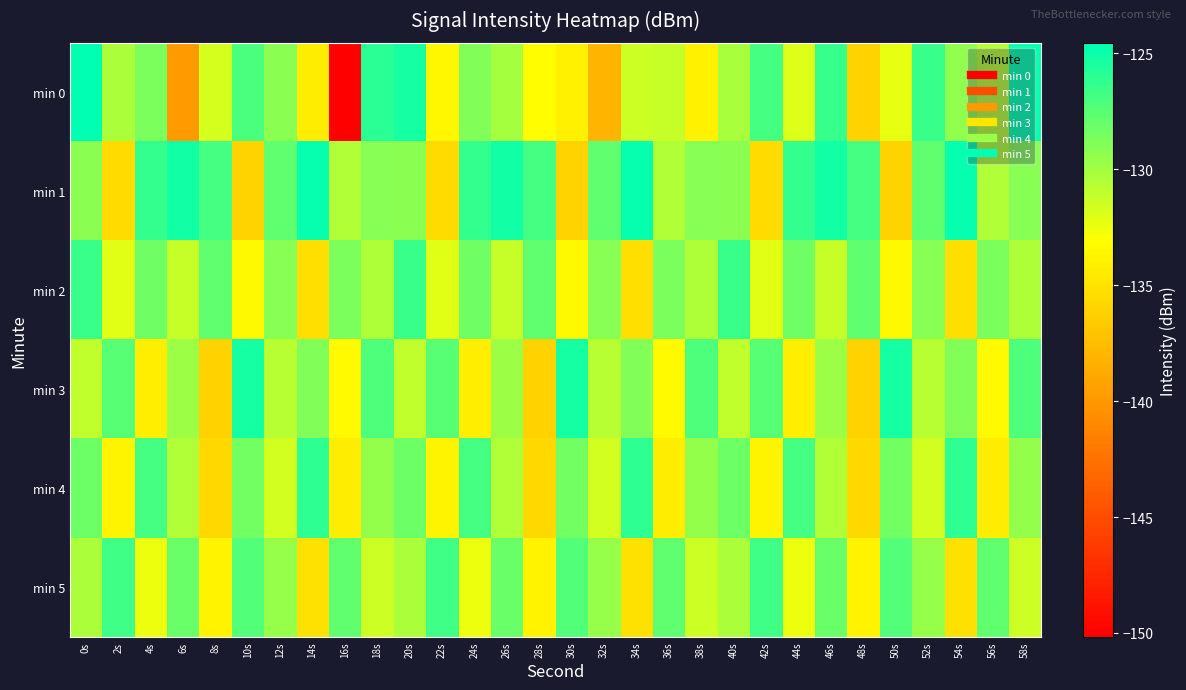

Reading left to right, transcribe all the data shown in this chart.

min 0: 0s=-124.6	2s=-130.3	4s=-128.7	6s=-139.8	8s=-131.7	10s=-127.1	12s=-129.2	14s=-134.3	16s=-150.2	18s=-126.0	20s=-125.3	22s=-133.6	24s=-128.9	26s=-130.1	28s=-133.2	30s=-134.0	32s=-138.0	34s=-131.4	36s=-131.2	38s=-134.0	40s=-130.2	42s=-126.9	44s=-132.1	46s=-126.4	48s=-136.0	50s=-132.3	52s=-126.5	54s=-129.4	56s=-130.7	58s=-124.9
min 1: 0s=-129.2	2s=-135.5	4s=-126.3	6s=-125.2	8s=-126.9	10s=-136.0	12s=-127.8	14s=-124.8	16s=-130.5	18s=-129.1	20s=-129.2	22s=-135.5	24s=-126.3	26s=-125.2	28s=-126.9	30s=-136.0	32s=-127.8	34s=-124.8	36s=-130.5	38s=-129.1	40s=-129.2	42s=-135.5	44s=-126.3	46s=-125.2	48s=-126.9	50s=-136.0	52s=-127.8	54s=-124.8	56s=-130.5	58s=-129.1
min 2: 0s=-126.5	2s=-132.1	4s=-128.3	6s=-131.2	8s=-127.8	10s=-133.5	12s=-129.1	14s=-135.2	16s=-128.7	18s=-130.4	20s=-126.5	22s=-132.1	24s=-128.3	26s=-131.2	28s=-127.8	30s=-133.5	32s=-129.1	34s=-135.2	36s=-128.7	38s=-130.4	40s=-126.5	42s=-132.1	44s=-128.3	46s=-131.2	48s=-127.8	50s=-133.5	52s=-129.1	54s=-135.2	56s=-128.7	58s=-130.4
min 3: 0s=-131.0	2s=-127.5	4s=-134.2	6s=-129.8	8s=-136.1	10s=-125.3	12s=-130.7	14s=-128.9	16s=-133.4	18s=-127.2	20s=-131.0	22s=-127.5	24s=-134.2	26s=-129.8	28s=-136.1	30s=-125.3	32s=-130.7	34s=-128.9	36s=-133.4	38s=-127.2	40s=-131.0	42s=-127.5	44s=-134.2	46s=-129.8	48s=-136.1	50s=-125.3	52s=-130.7	54s=-128.9	56s=-133.4	58s=-127.2
min 4: 0s=-128.2	2s=-133.8	4s=-126.9	6s=-130.5	8s=-135.7	10s=-128.4	12s=-131.6	14s=-126.1	16s=-134.3	18s=-129.5	20s=-128.2	22s=-133.8	24s=-126.9	26s=-130.5	28s=-135.7	30s=-128.4	32s=-131.6	34s=-126.1	36s=-134.3	38s=-129.5	40s=-128.2	42s=-133.8	44s=-126.9	46s=-130.5	48s=-135.7	50s=-128.4	52s=-131.6	54s=-126.1	56s=-134.3	58s=-129.5
min 5: 0s=-130.3	2s=-126.7	4s=-132.5	6s=-128.1	8s=-133.9	10s=-127.3	12s=-129.6	14s=-135.1	16s=-127.8	18s=-131.4	20s=-130.3	22s=-126.7	24s=-132.5	26s=-128.1	28s=-133.9	30s=-127.3	32s=-129.6	34s=-135.1	36s=-127.8	38s=-131.4	40s=-130.3	42s=-126.7	44s=-132.5	46s=-128.1	48s=-133.9	50s=-127.3	52s=-129.6	54s=-135.1	56s=-127.8	58s=-131.4